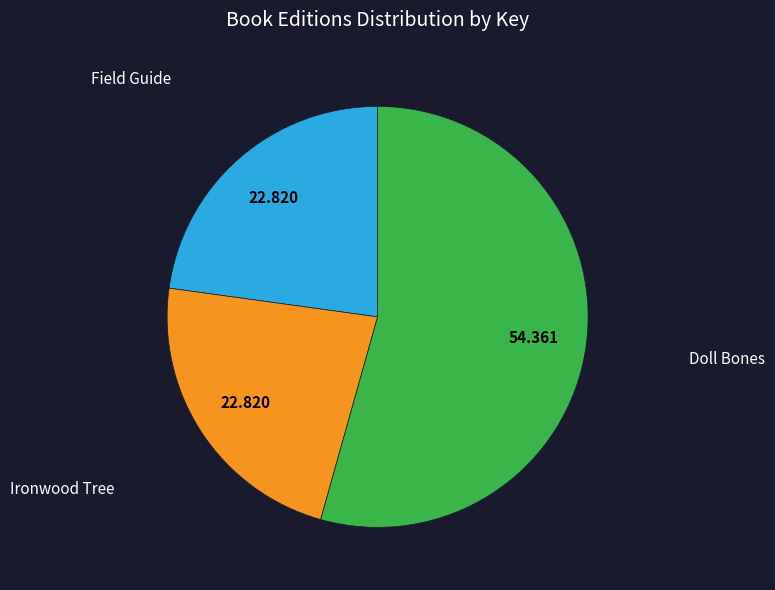

What is the largest slice in the pie chart?

Doll Bones